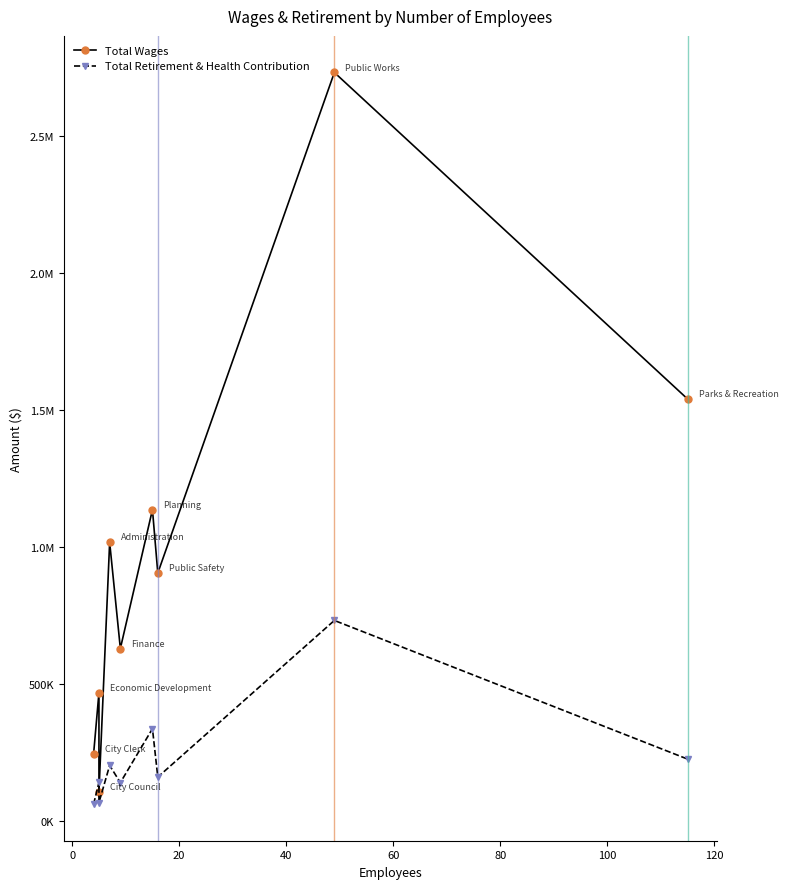

How many values in the Total Retirement & Health Contribution series are below 159023?

4